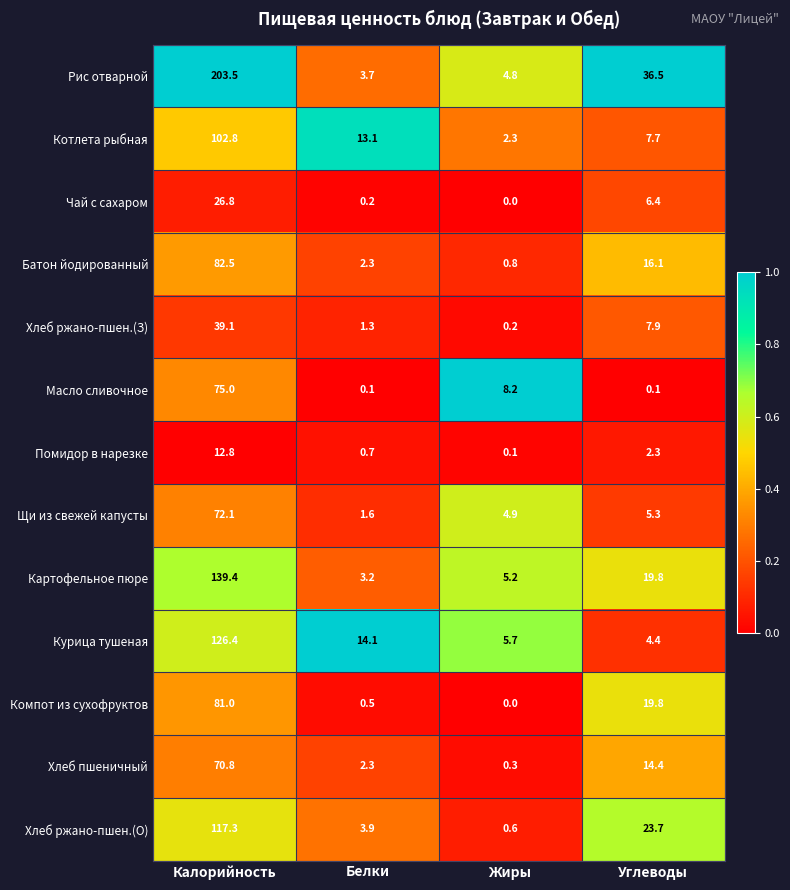

Is it true that Хлеб ржано-пшен.(З) equals 7.9 at Углеводы?

True